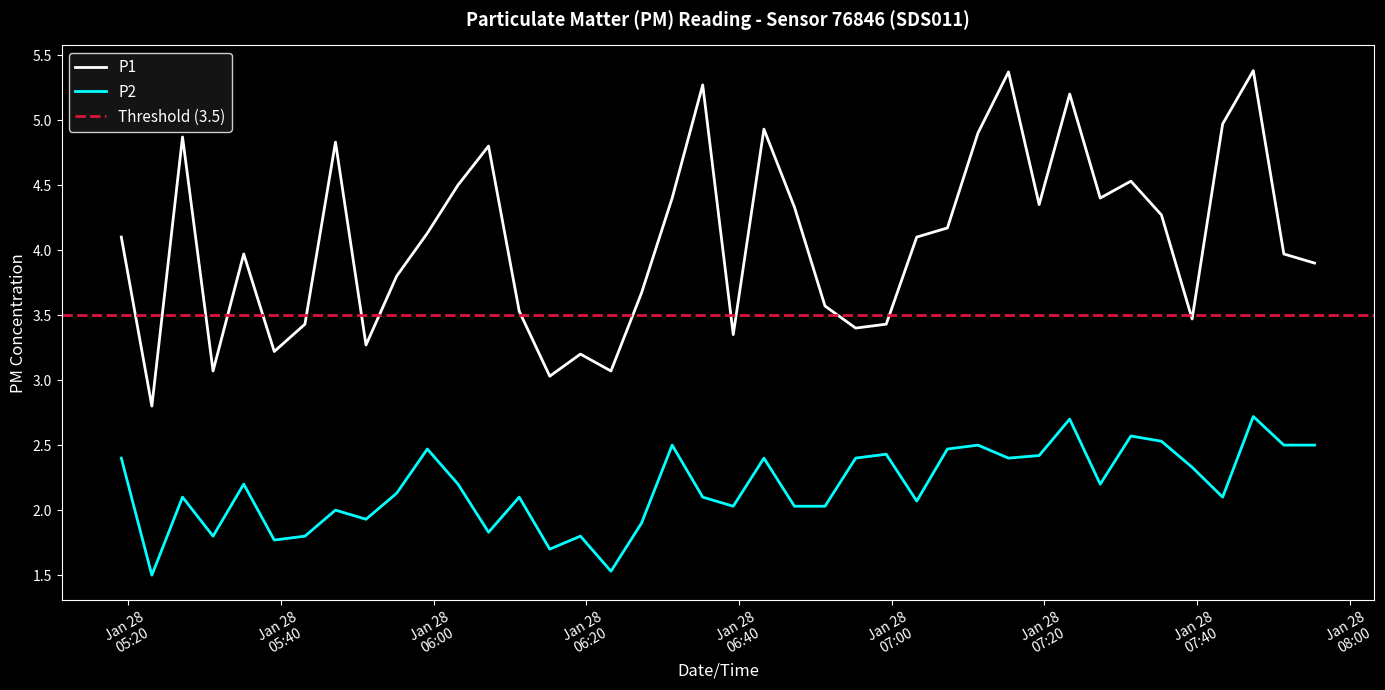

Where is the first local maximum for P1?

2023-01-28T05:27:06